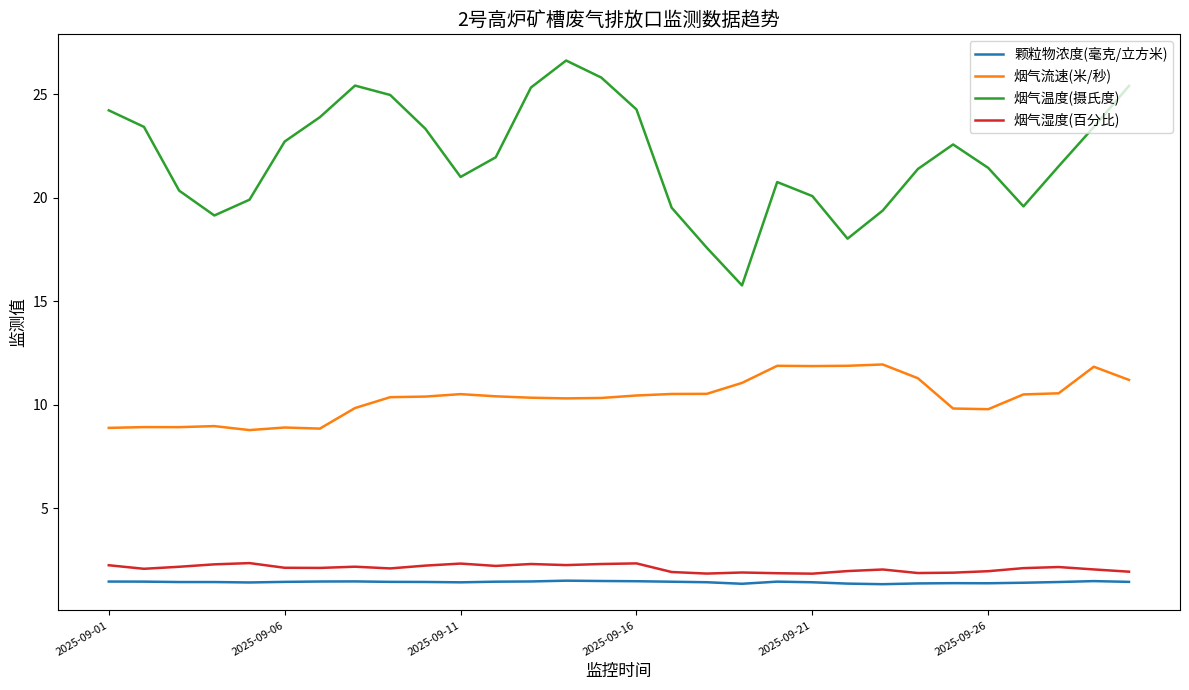

Which series has the largest total across all categories?

烟气温度(摄氏度)